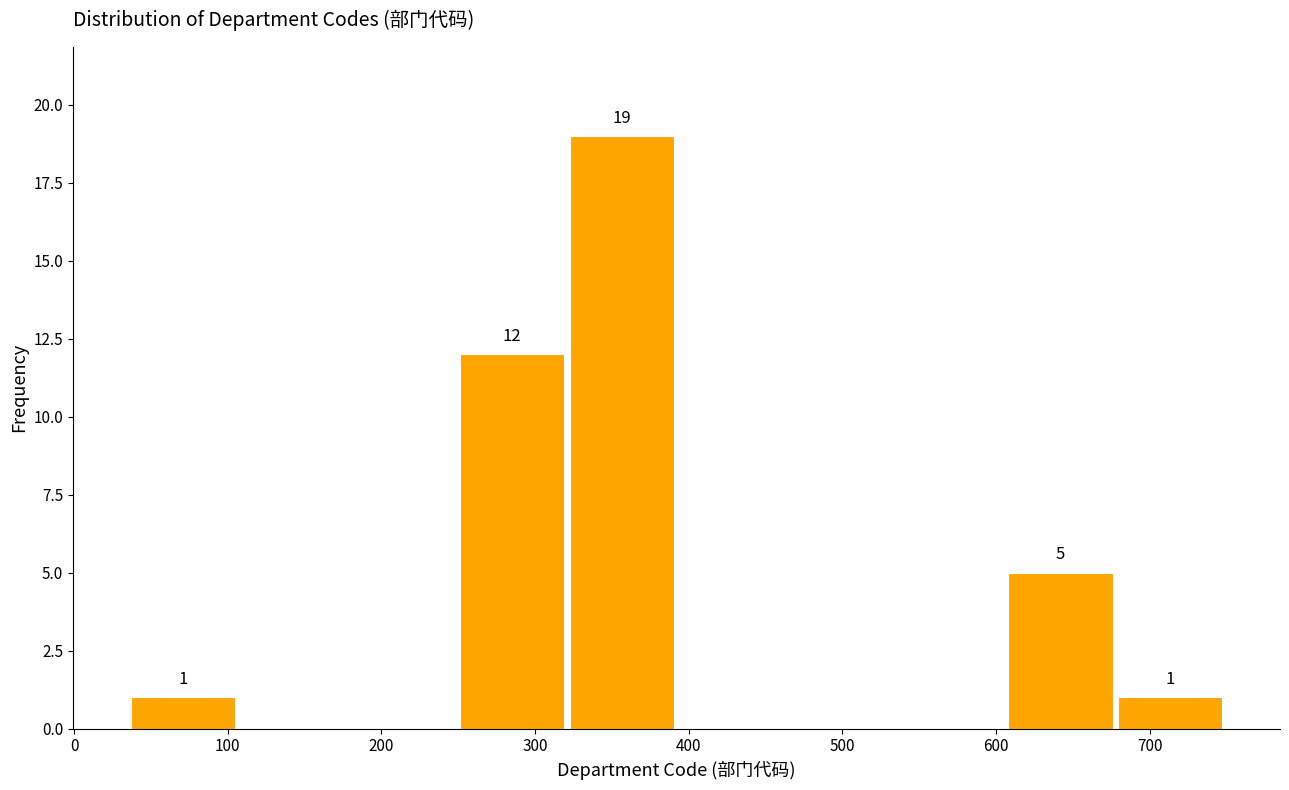

Over which range of the x-axis is the bar tallest?

320 to 390